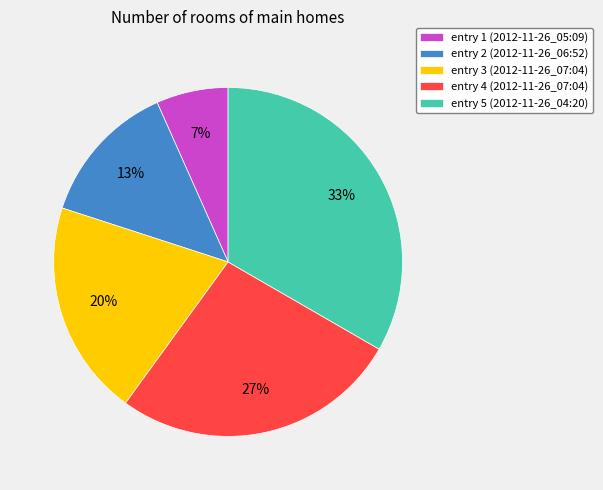

What is the largest slice in the pie chart?

entry 5 (2012-11-26_04:20)